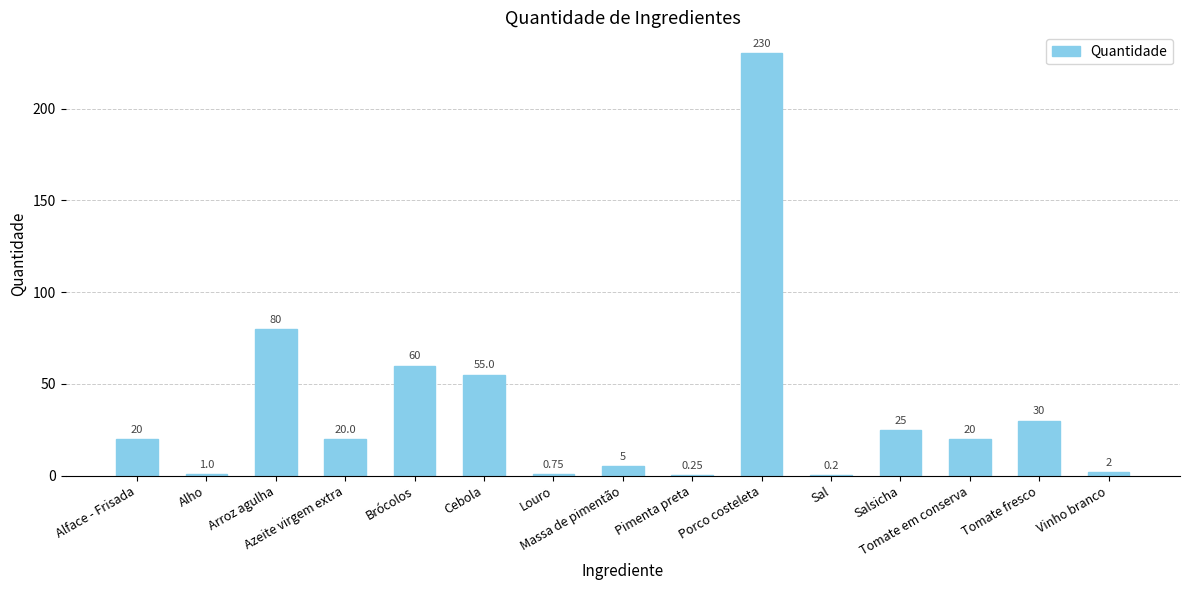

What is the minimum value shown in the chart?

0.2